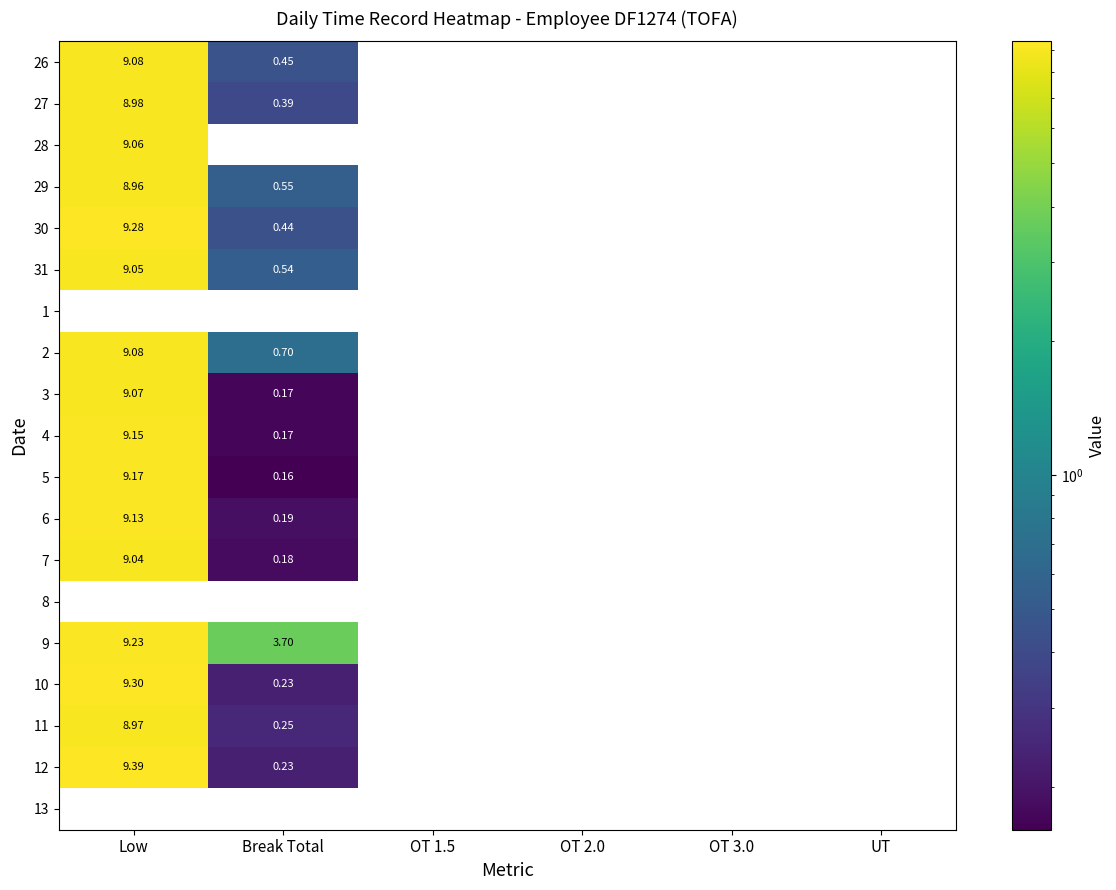

Which label corresponds to the largest value in the chart?

Low